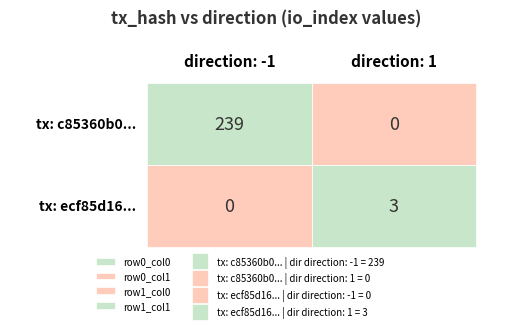

Which series has the largest total across all categories?

c85360b0b723b33141f90751ab8689f72722b19